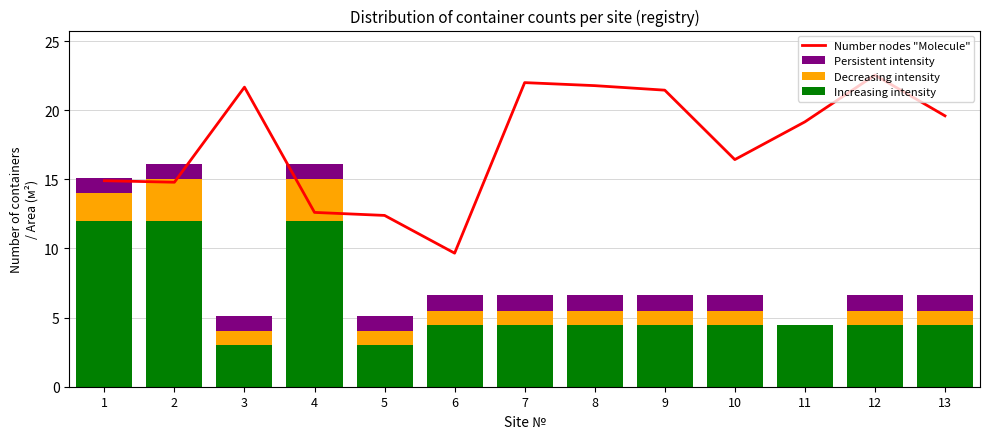

Rank the categories by Decreasing intensity value from highest to lowest.

2, 4, 1, 3, 5, 6, 7, 8, 9, 10, 12, 13, 11